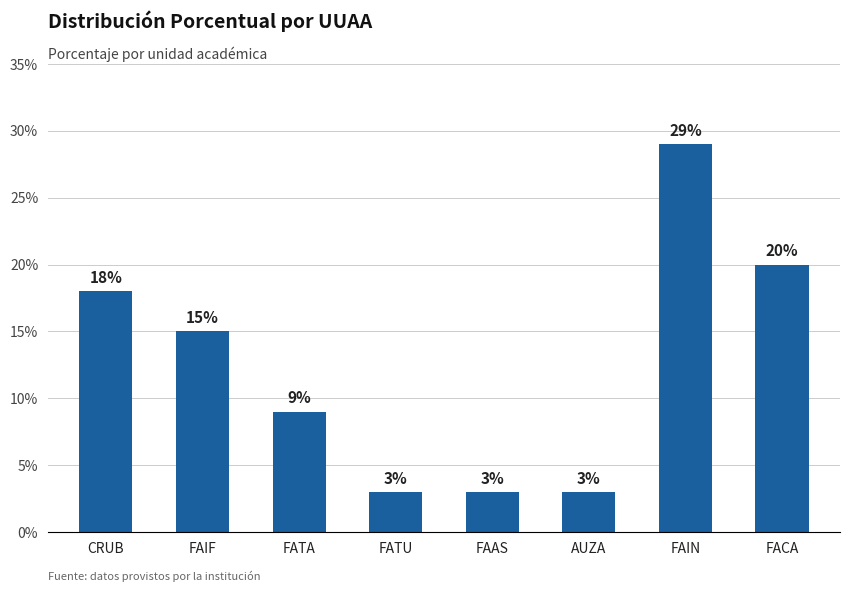

Which has a higher value, FACA or FATA?

FACA